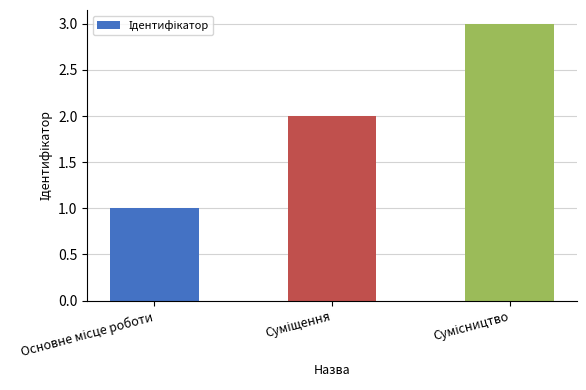

What is the greatest value displayed?

3